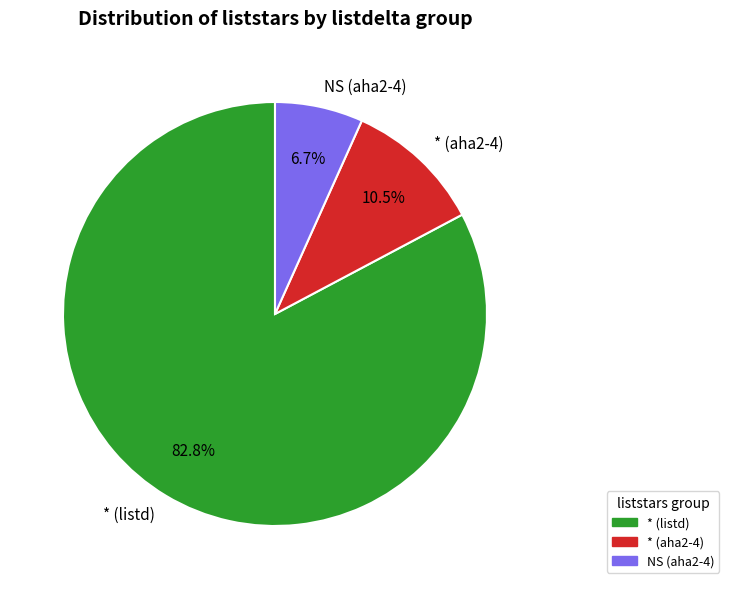

Is there a majority slice in this chart?

Yes